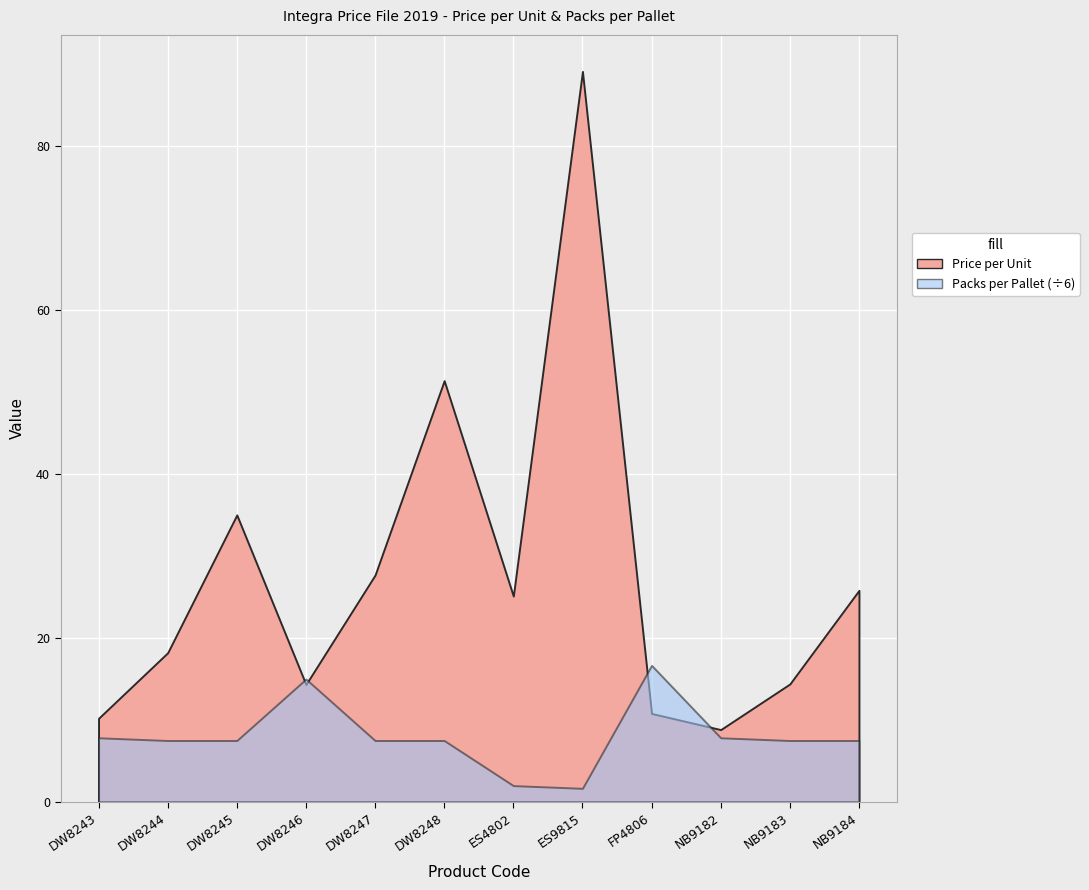

At ES4802, list the series in order from largest to smallest.

Price per Unit, Packs per Pallet